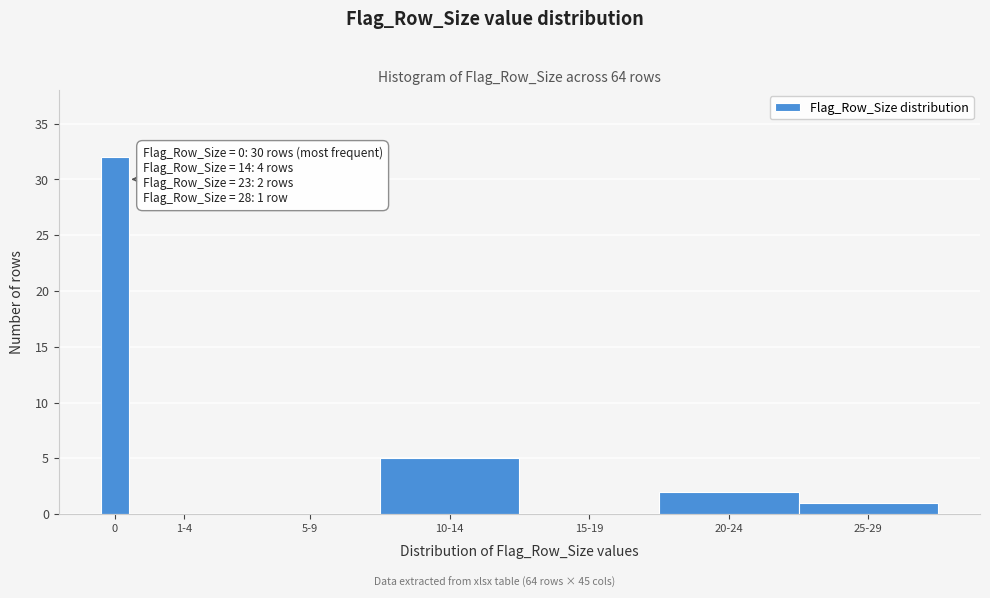

Reading left to right, list all the values displayed in this chart.

0=32	1-4=0	5-9=0	10-14=5	15-19=0	20-24=2	25-29=1